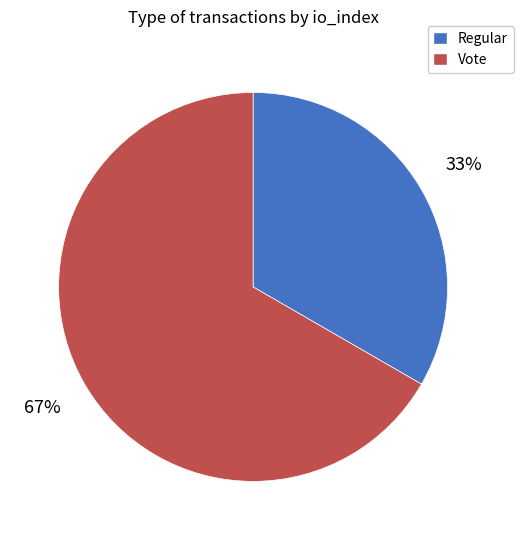

Which slice is the smallest?

Regular